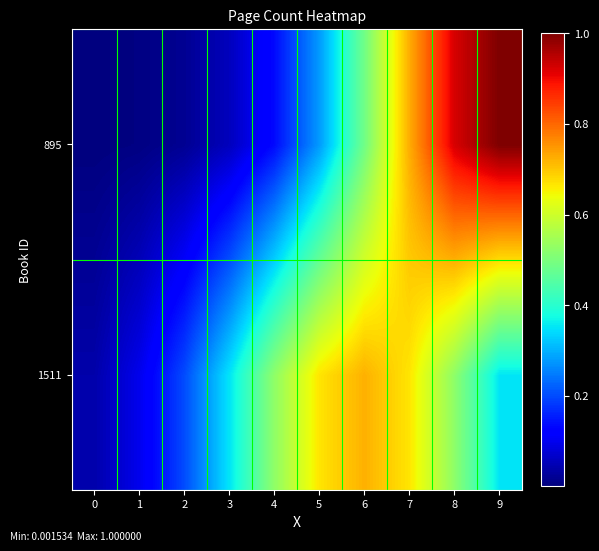

At which category is the sum across all series the highest?

8